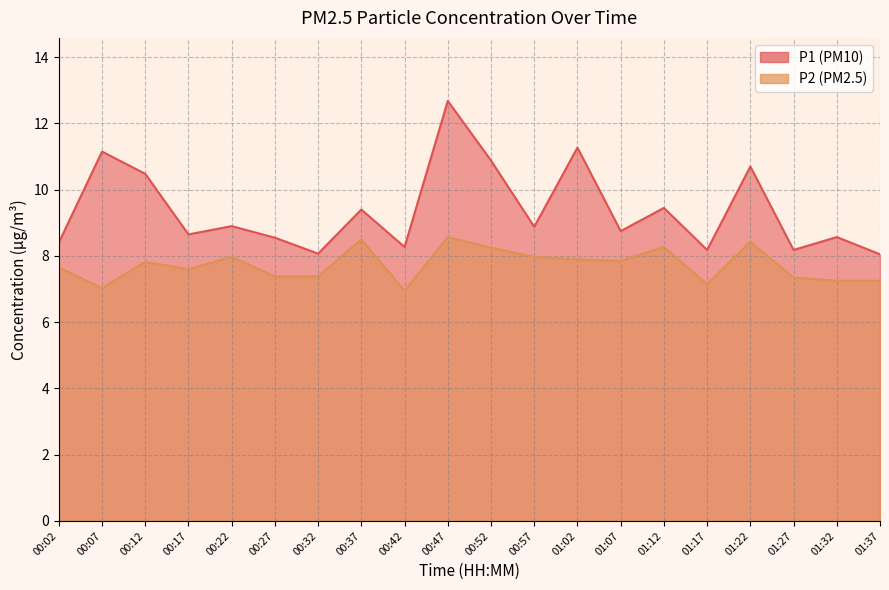

What position from the right is 00:37?

13